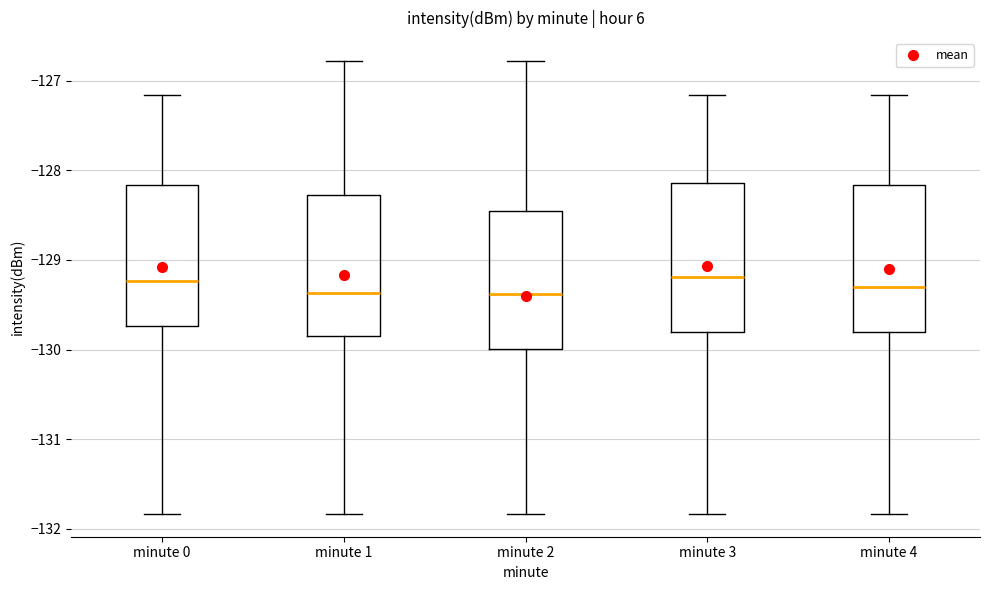

Reading left to right, transcribe this box plot: for each box, give where its median line is, the range the box spans, and where its two whiskers end, as read against the y-axis. The values are not printed on the chart, so give them approximately, as read against the axis.

minute 0: median -129.2, box -129.7 to -128.2, whiskers -131.8 to -127.2
minute 1: median -129.4, box -129.8 to -128.3, whiskers -131.8 to -126.8
minute 2: median -129.4, box -130.0 to -128.5, whiskers -131.8 to -126.8
minute 3: median -129.2, box -129.8 to -128.1, whiskers -131.8 to -127.2
minute 4: median -129.3, box -129.8 to -128.2, whiskers -131.8 to -127.2